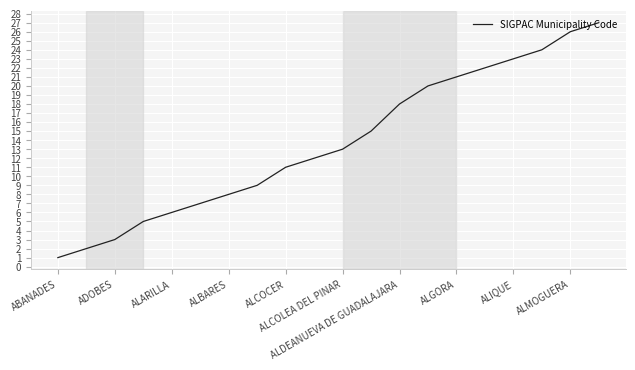

What is the maximum value shown in the chart?

27